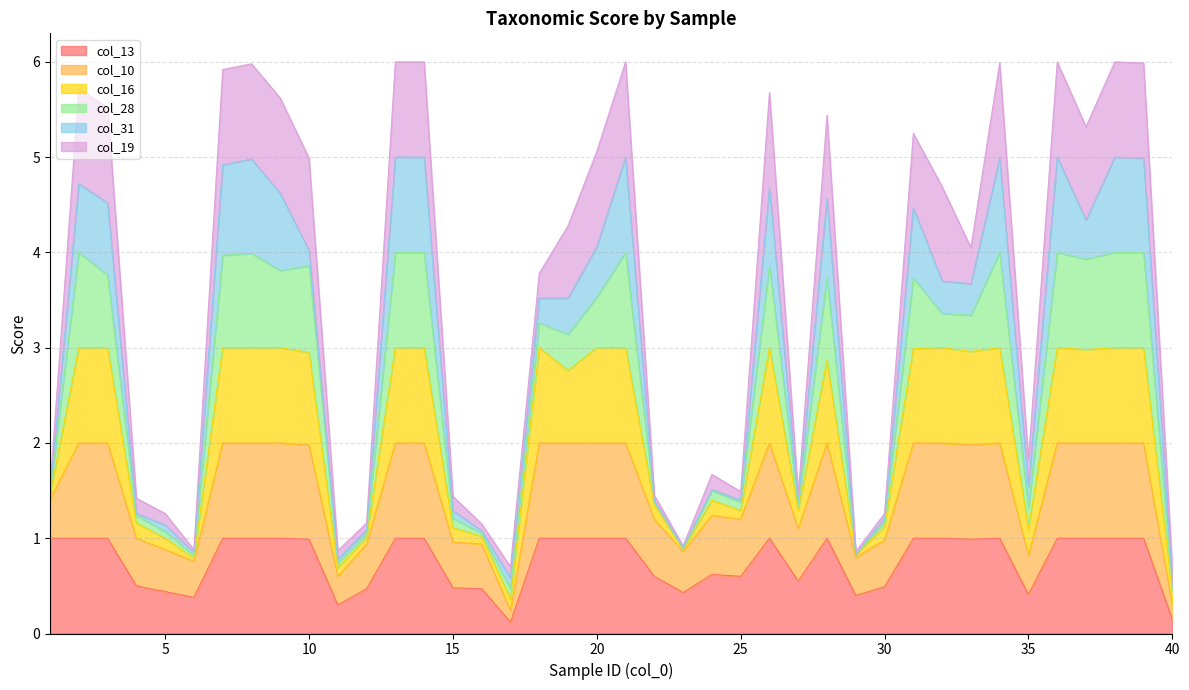

Read the col_13 value at 36.

1.0